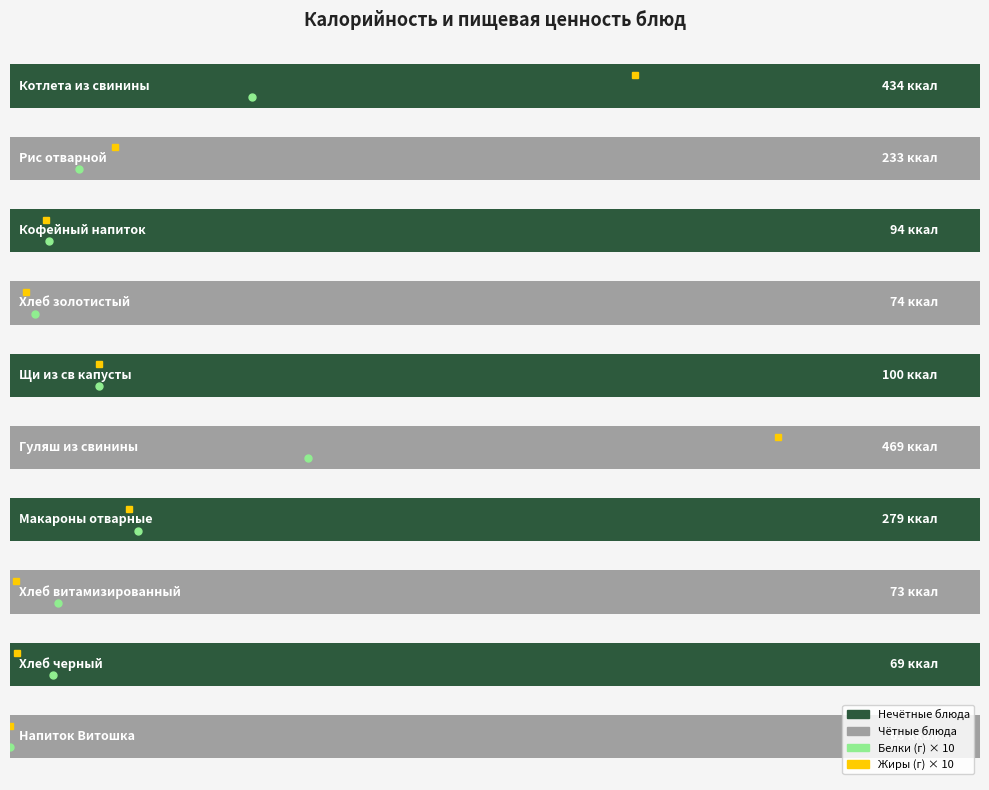

Reading right to left, what are all the values shown in this chart?

9=62.8	8=69.0	7=73.3	6=279.0	5=468.7	4=99.9	3=74.1	2=94.0	1=233.0	0=434.0